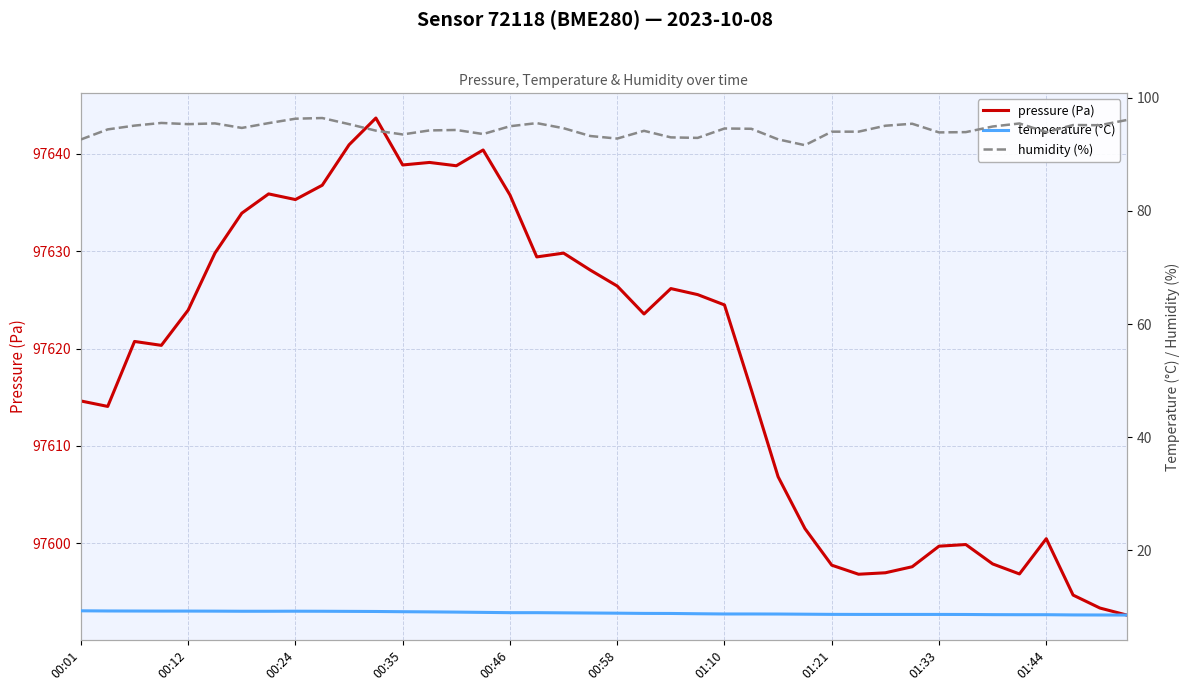

Between 00:01 and 33, which series saw the biggest shift?

pressure (Pa)